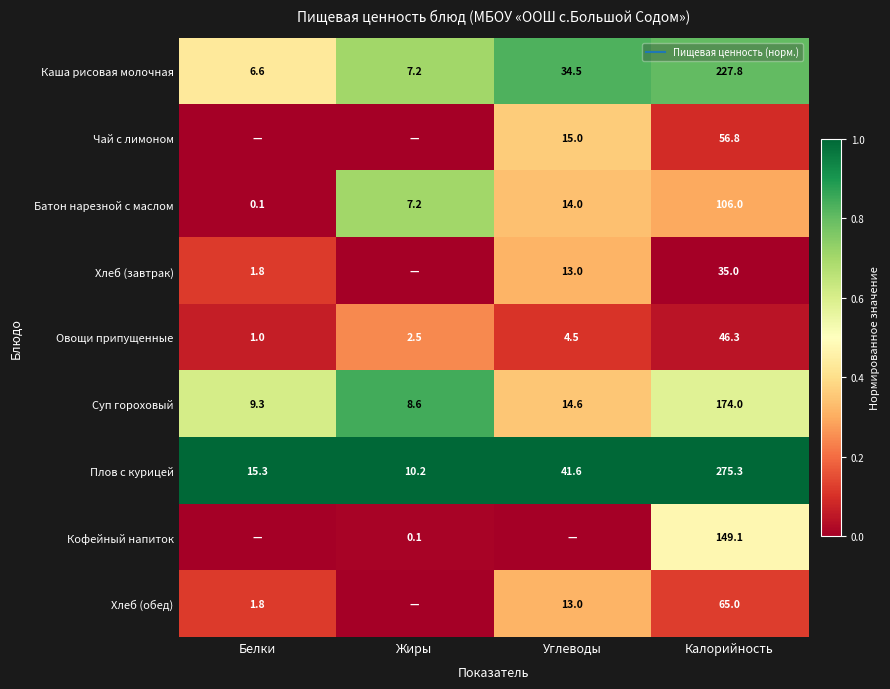

True or false: Батон нарезной с маслом has a value of 0.2 at Углеводы.

False